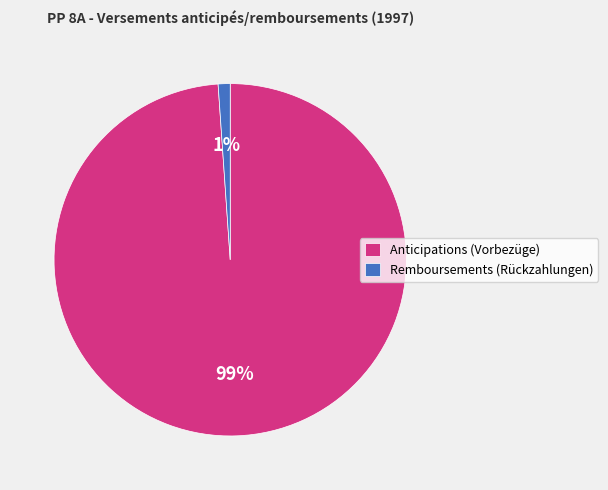

To the nearest percent, what is the average slice percentage?

50%